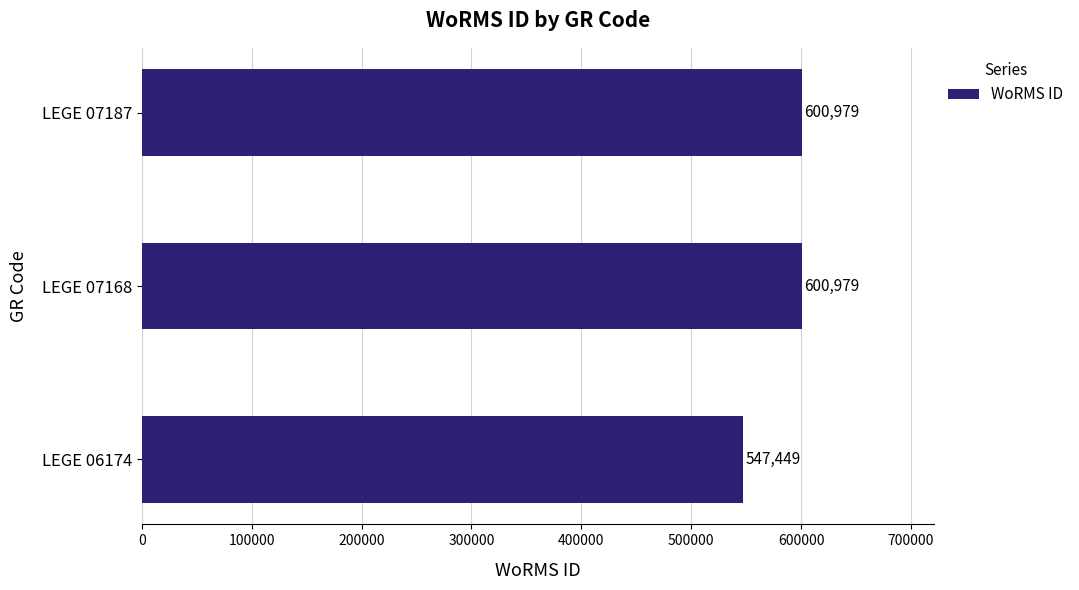

Is it true that the value at LEGE 07168 is 127882?

False